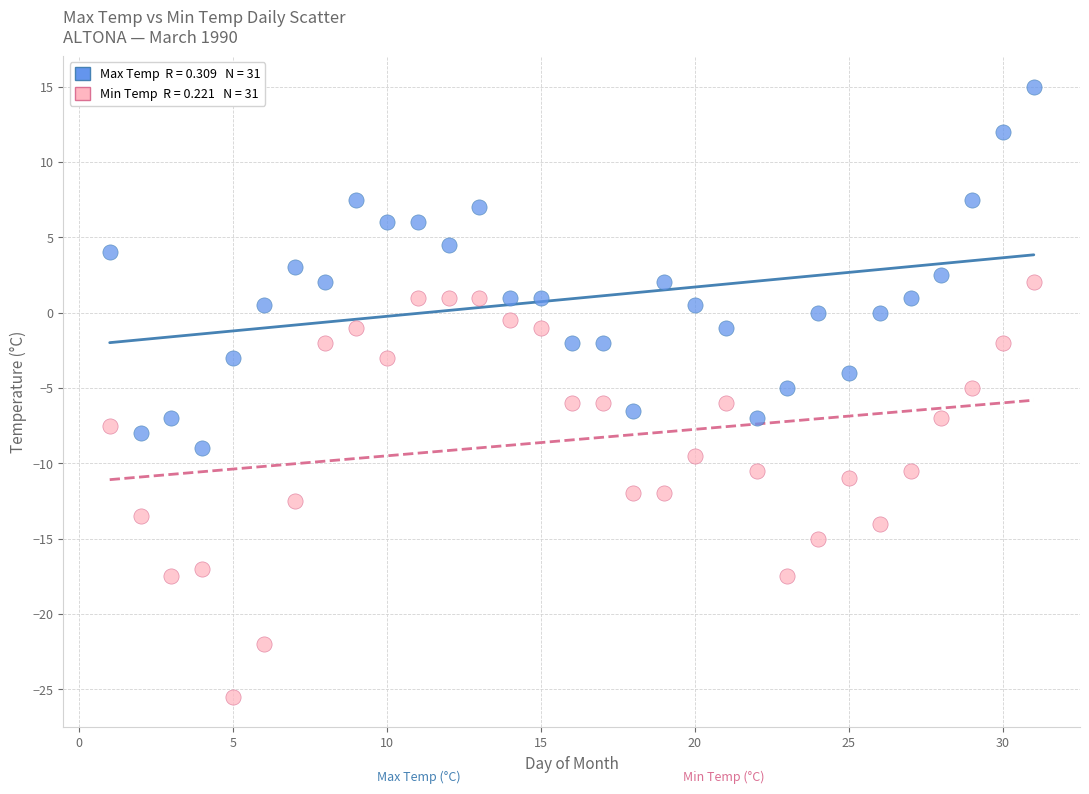

Across all data points, what is the range of X values (max minus min)?

30.0